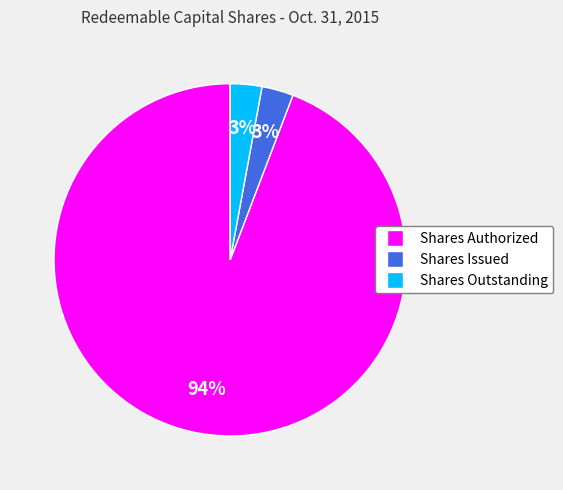

Which slice is the largest?

Shares Authorized